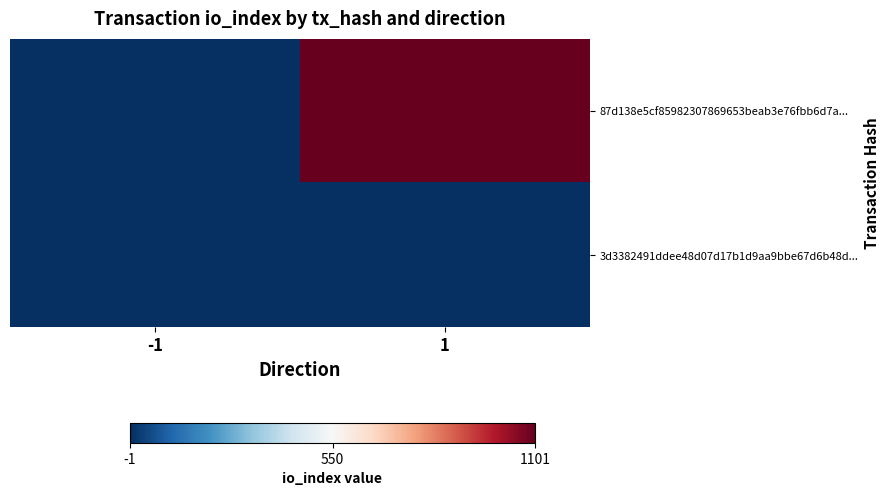

At which category is the sum across all series the highest?

1